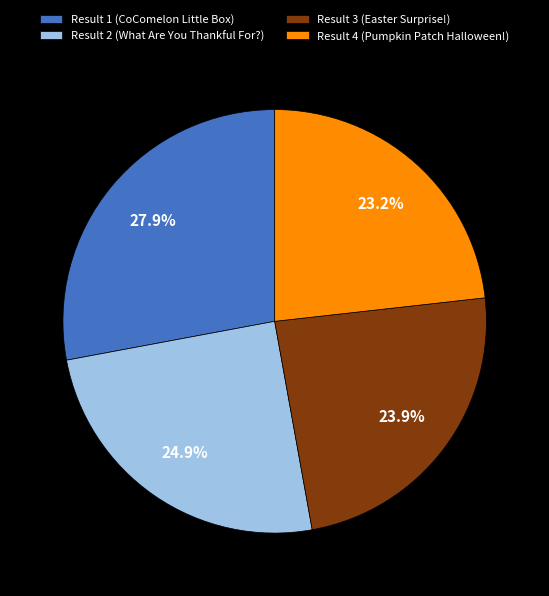

Which slice is the smallest?

Result 4 (Pumpkin Patch Halloween!)